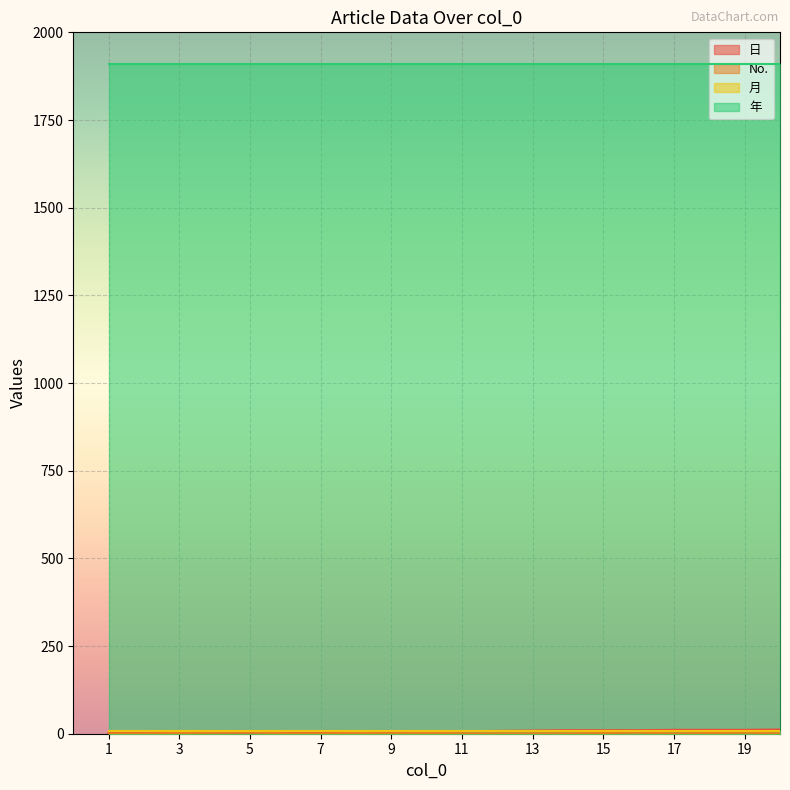

Count the 日 values in the range 4 to 10.

11